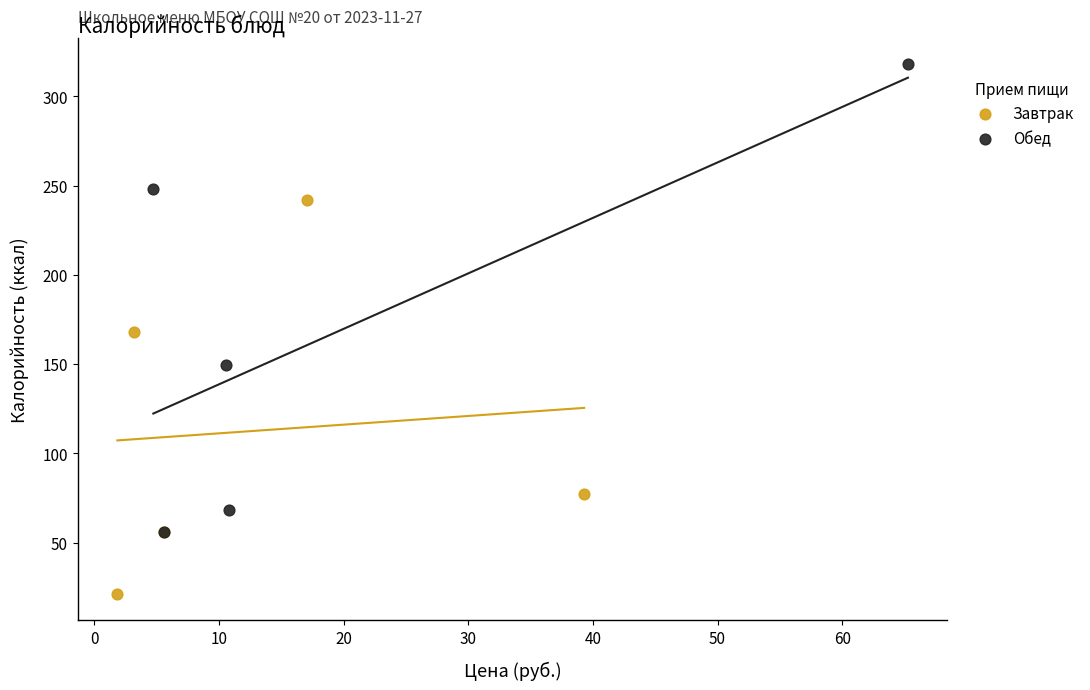

Which series reaches the minimum Y coordinate?

Завтрак